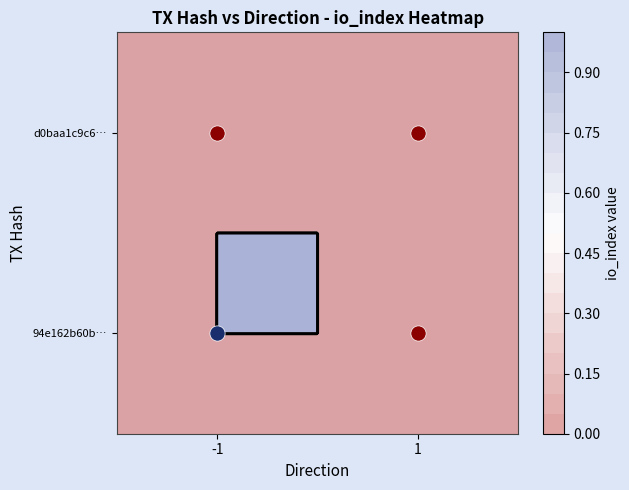

What is the difference between the 94e162b60bd975000c8bf4316aff899c2876463 values at 1 and -1?

1